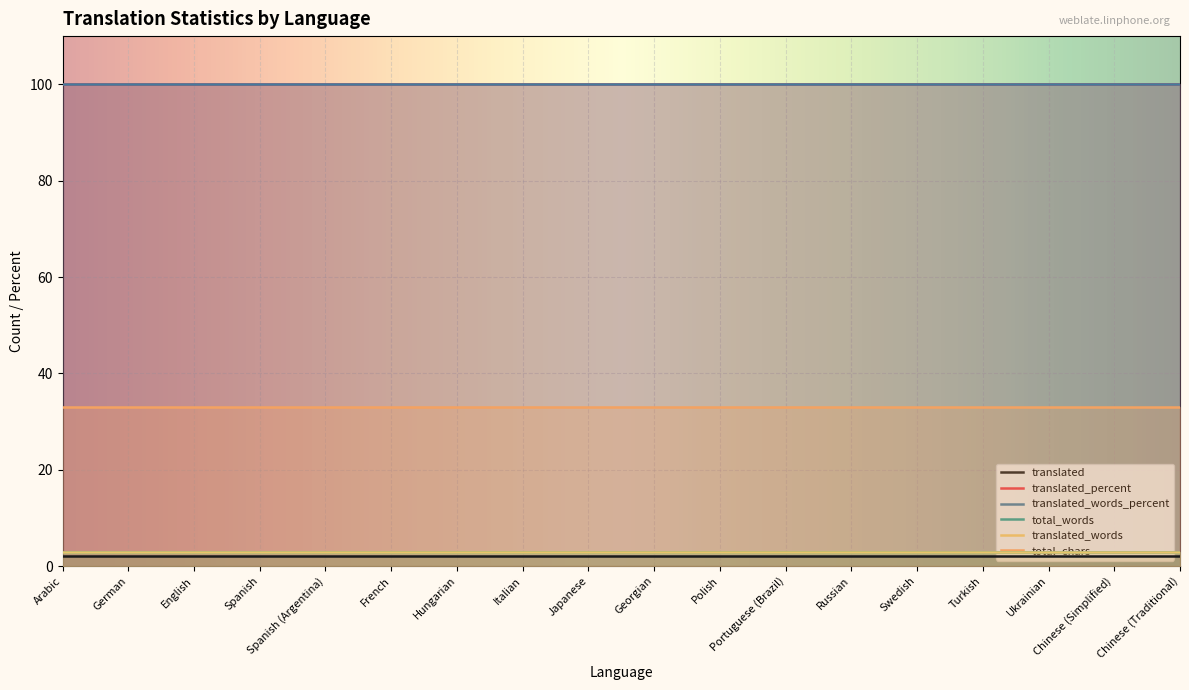

Which series has the largest range (max minus min)?

translated